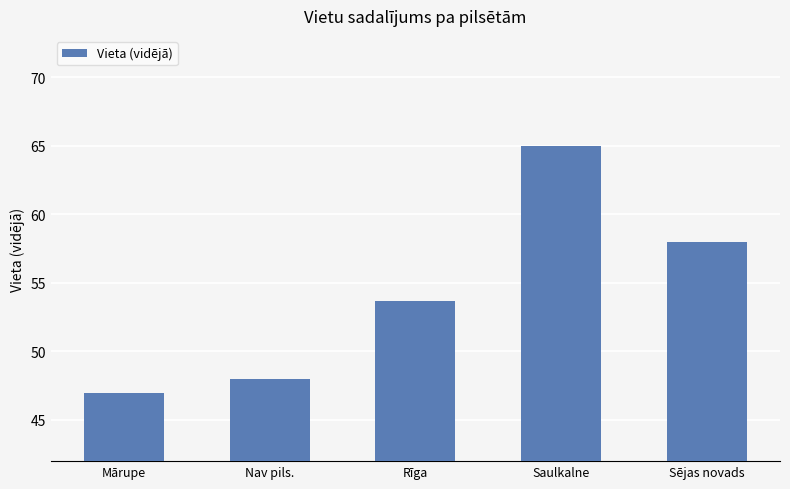

Rank the categories by value from lowest to highest.

Mārupe, Nav pils., Rīga, Sējas novads, Saulkalne